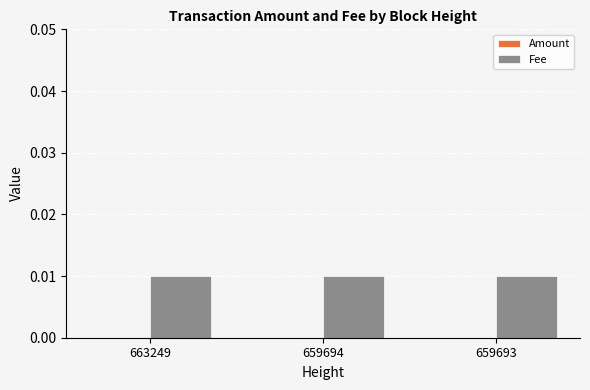

Rank the categories by Fee value from lowest to highest.

663249, 659694, 659693